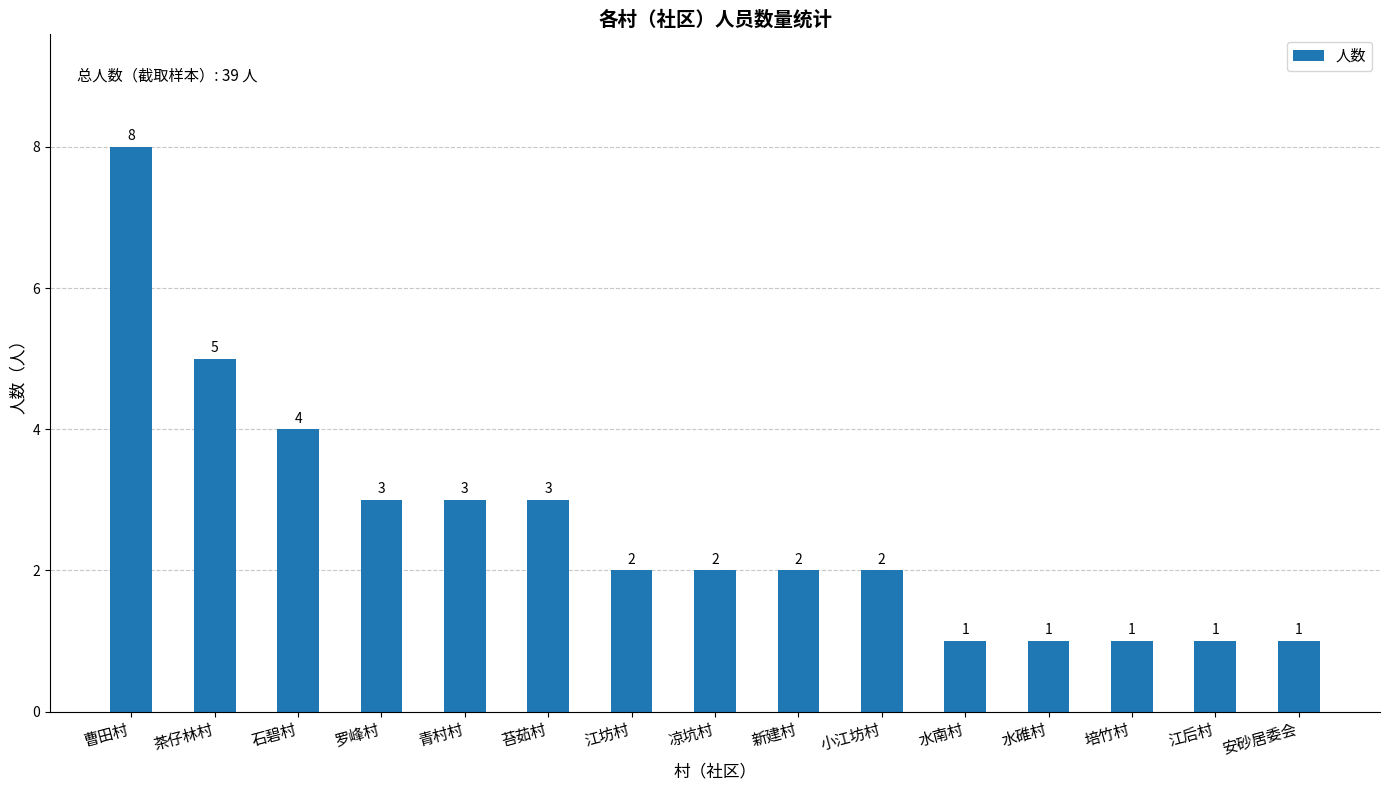

What is the ratio of the value at 茶仔林村 to the value at 罗峰村?

1.7